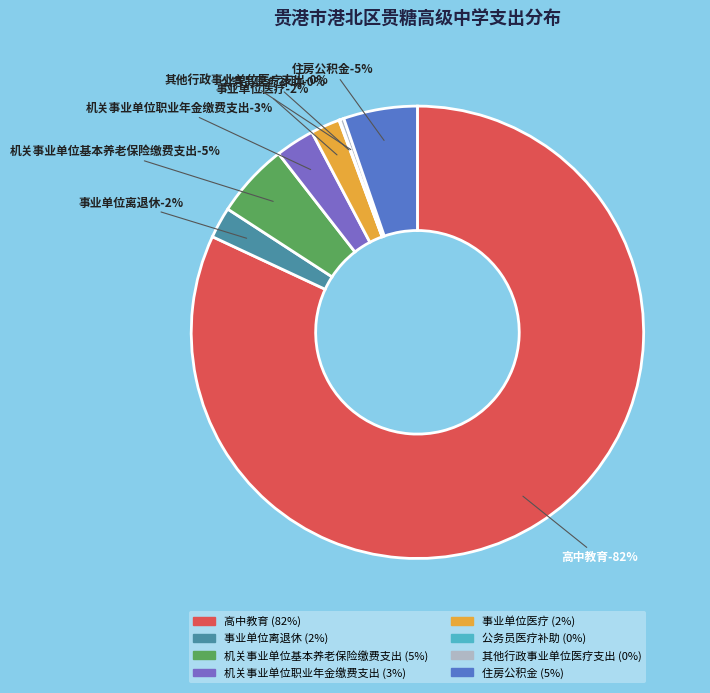

The 高中教育 slice represents 82% of the pie. True or false?

True